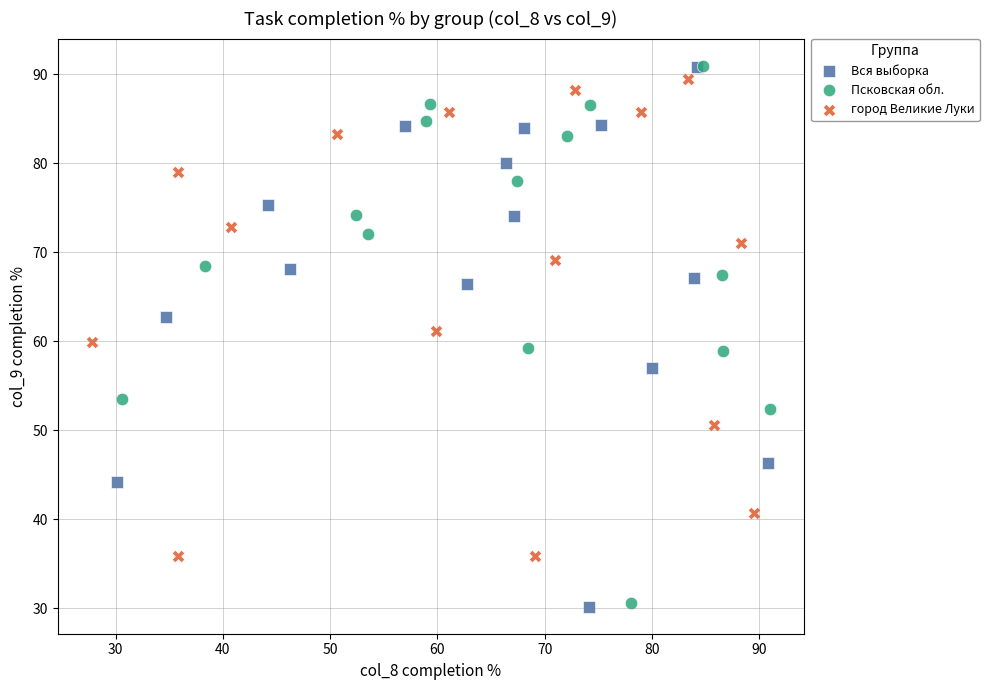

Which series has the largest Y range (max minus min)?

Вся выборка